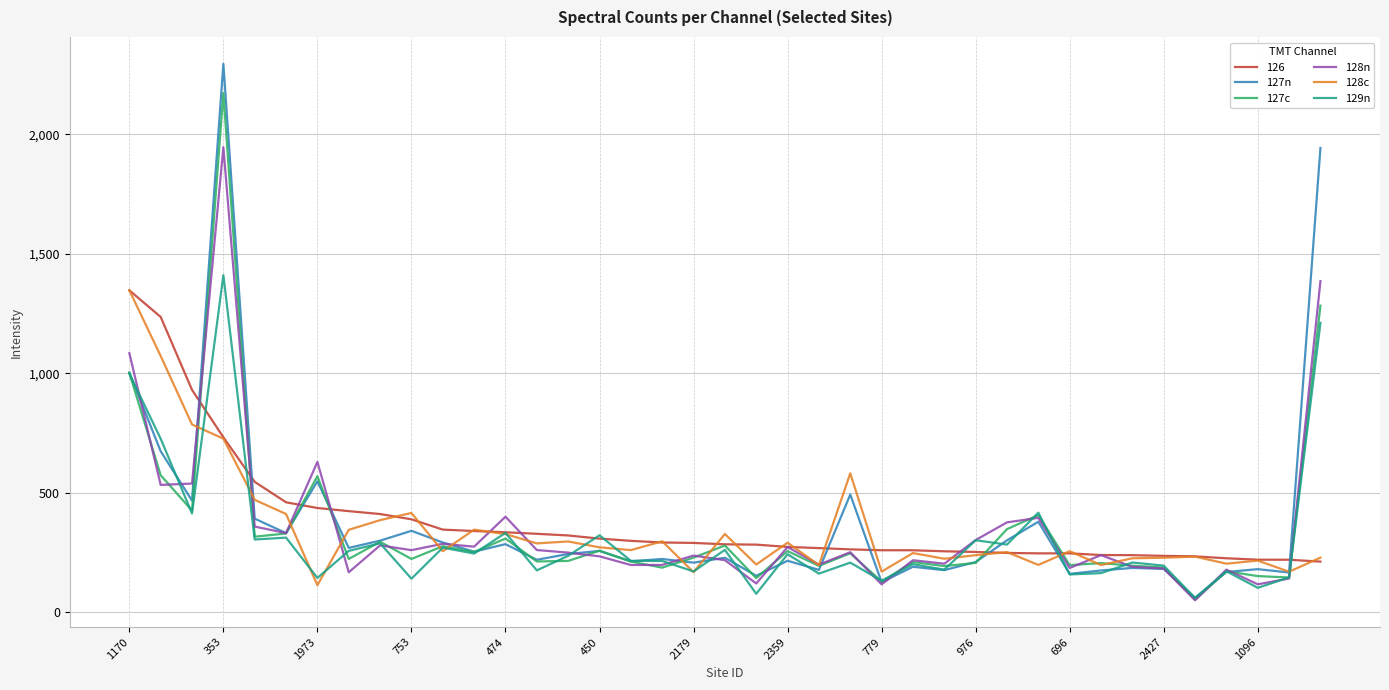

What is the minimum value for 128c?

114.2